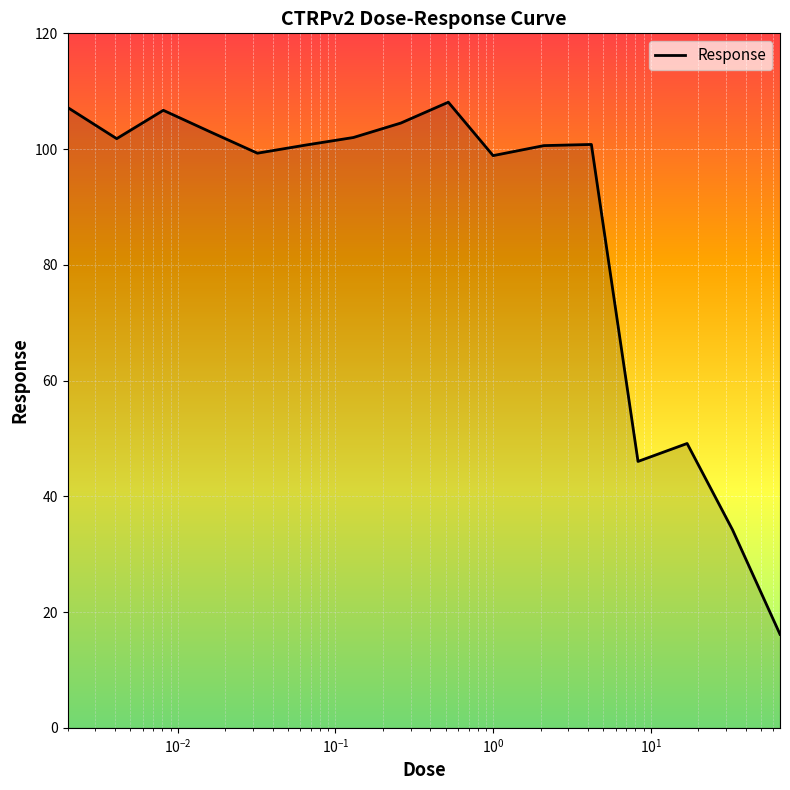

What is the minimum value shown in the chart?

16.2